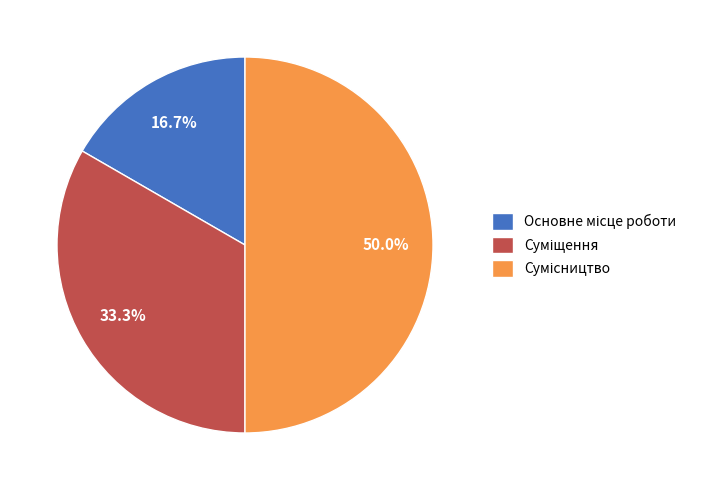

What is the smallest slice in the pie chart?

Основне місце роботи